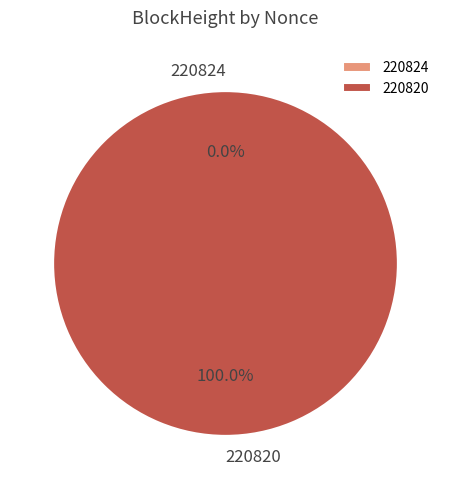

To the nearest percent, what portion does 220820 represent?

100%